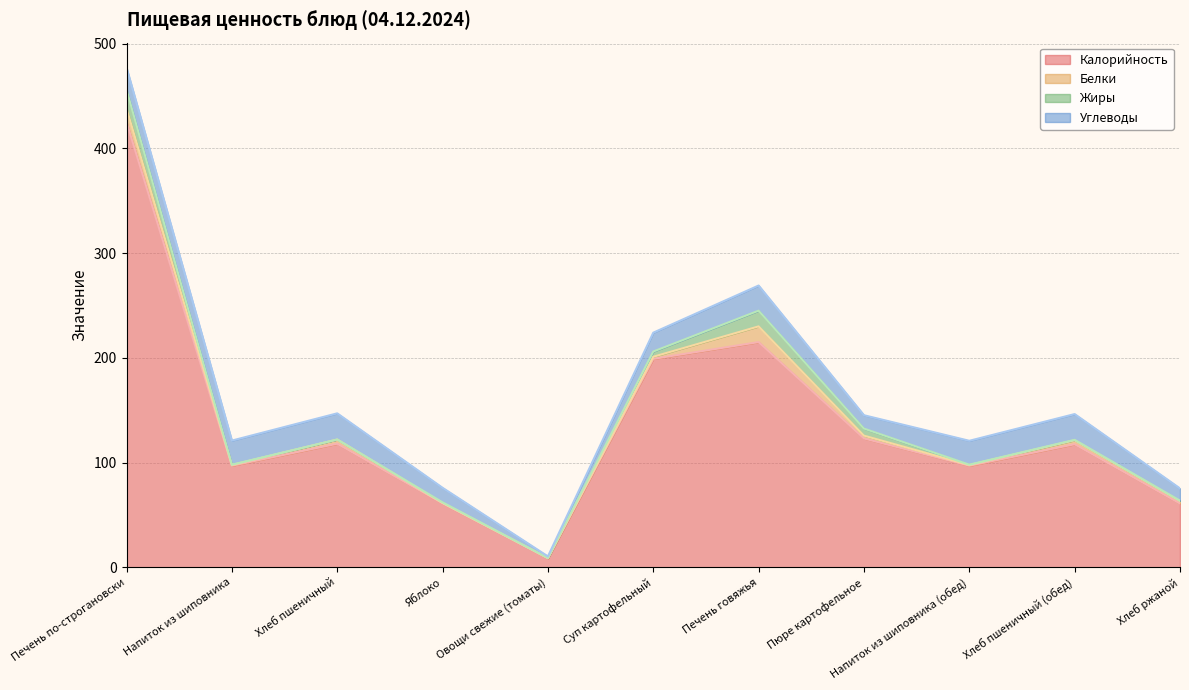

True or false: Жиры and Углеводы cross at least once.

False